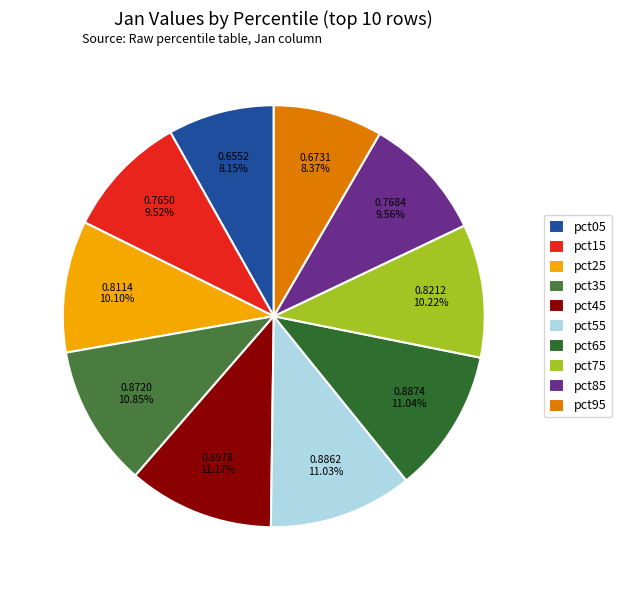

How many segments does this pie chart have?

10